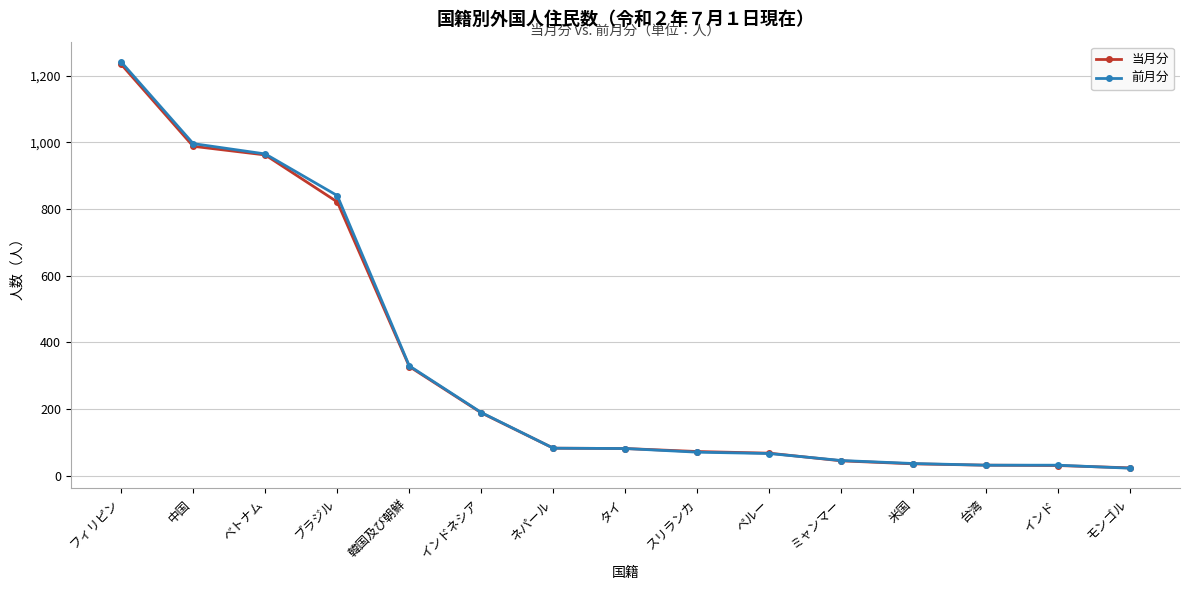

At which label is 当月分 closest to 628?

ブラジル